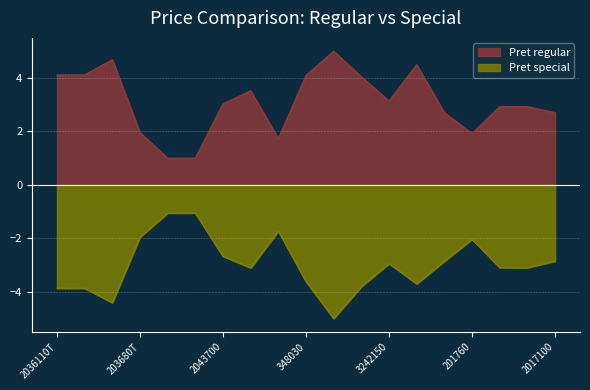

What is the lowest value of the Pret regular series?

1.0